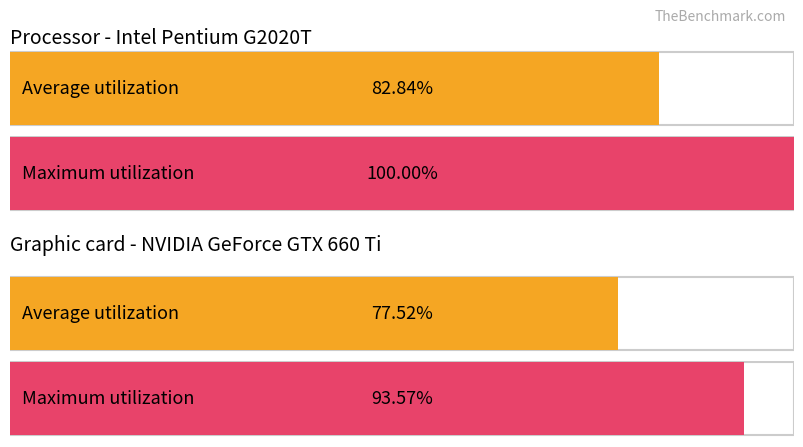

True or false: Average utilization has a value of 23 at Ceratophyllum demersum.

False